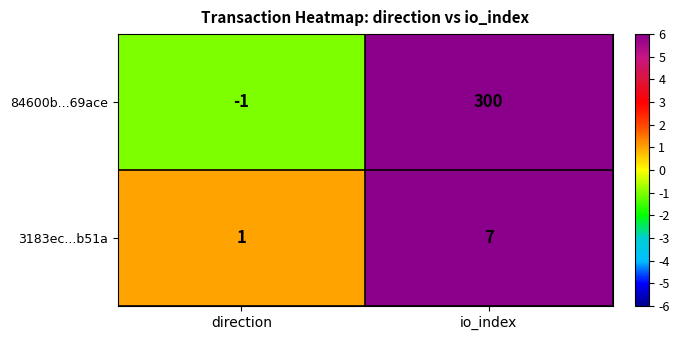

At io_index, list the series in order from smallest to largest.

3183ec...b51a, 84600b...69ace